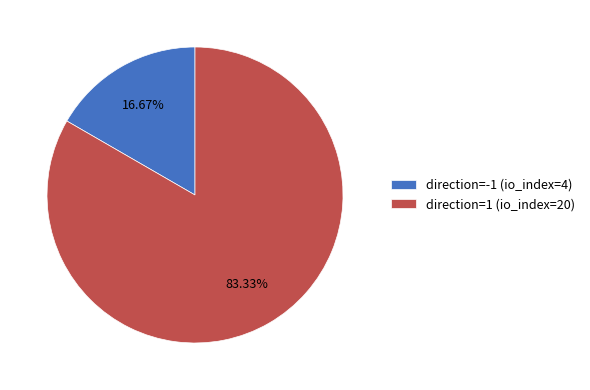

Between direction=-1 (io_index=4) and direction=1 (io_index=20), which is larger?

direction=1 (io_index=20)